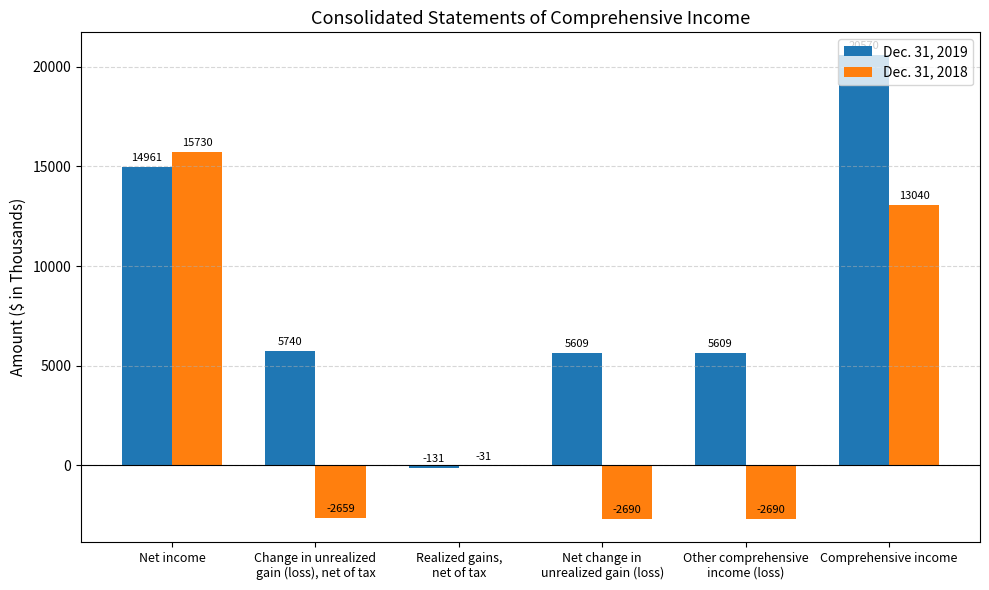

What is the total value across all series at Other comprehensive
income (loss)?

2919